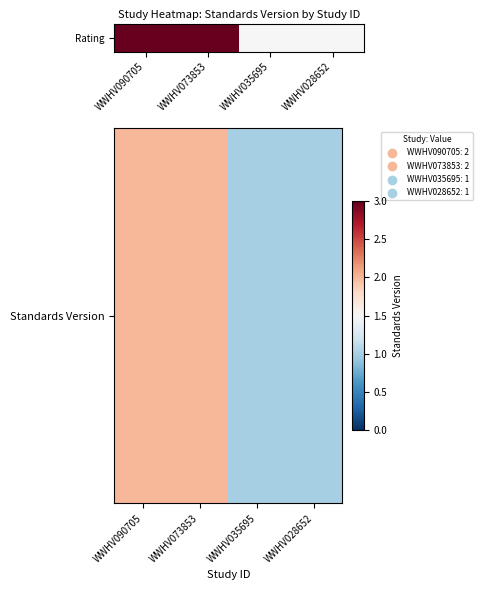

Between WWHV028652 and WWHV090705, which is larger?

WWHV090705